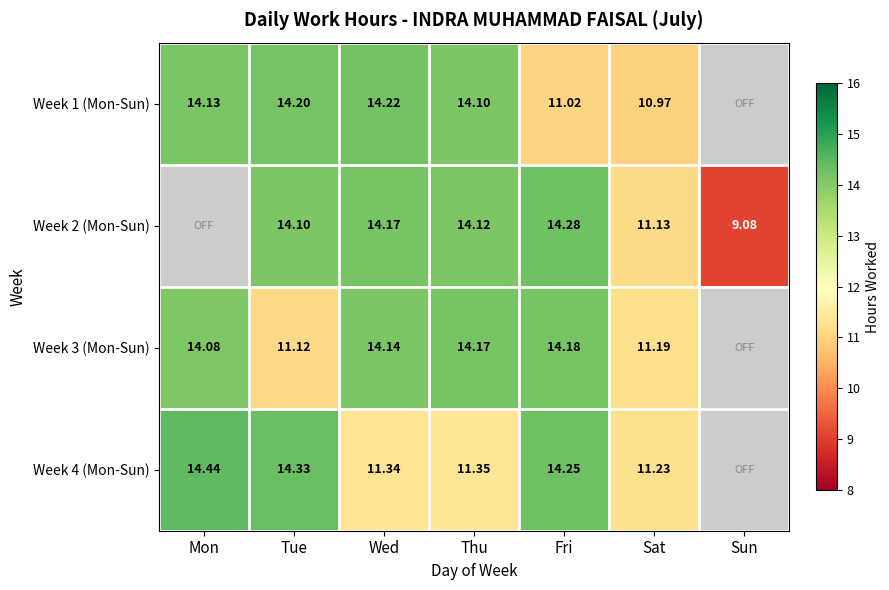

What is the greatest value displayed?

14.4